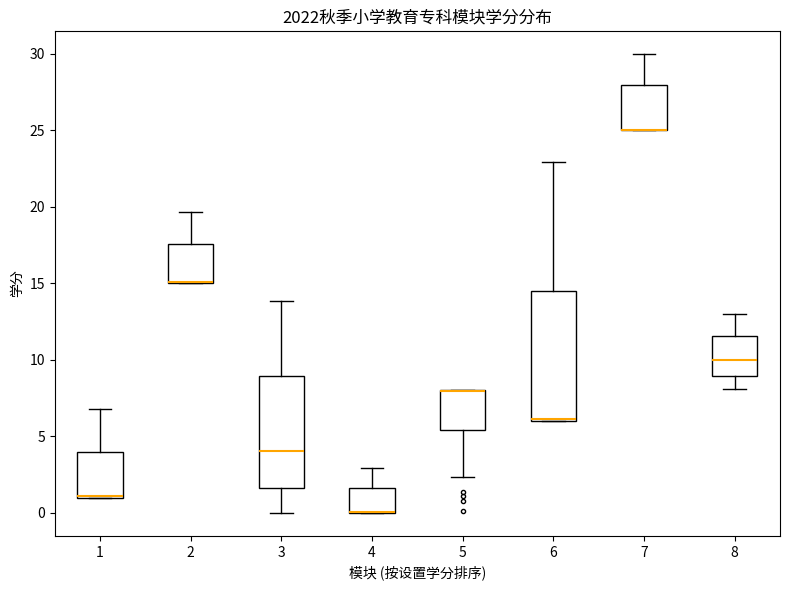

Reading left to right, read every box against the y-axis: the position of its median line, the range the box covers, and the ends of its whiskers. The values are not printed on the chart, so give them approximately, as read against the axis.

1: median 1.0 (drawn on the box's lower edge), box 1.0 to 4.0, whiskers 1.0 to 7.0
2: median 15.0 (drawn on the box's lower edge), box 15.0 to 17.5, whiskers 15.0 to 19.5
3: median 4.0, box 1.5 to 9.0, whiskers 0.0 to 14.0
4: median 0.0 (drawn on the box's lower edge), box 0.0 to 1.5, whiskers 0.0 to 3.0
5: median 8.0 (drawn on the box's upper edge), box 5.5 to 8.0, whiskers 2.5 to 8.0
6: median 6.0 (drawn on the box's lower edge), box 6.0 to 14.5, whiskers 6.0 to 23.0
7: median 25.0 (drawn on the box's lower edge), box 25.0 to 28.0, whiskers 25.0 to 30.0
8: median 10.0, box 9.0 to 11.5, whiskers 8.0 to 13.0